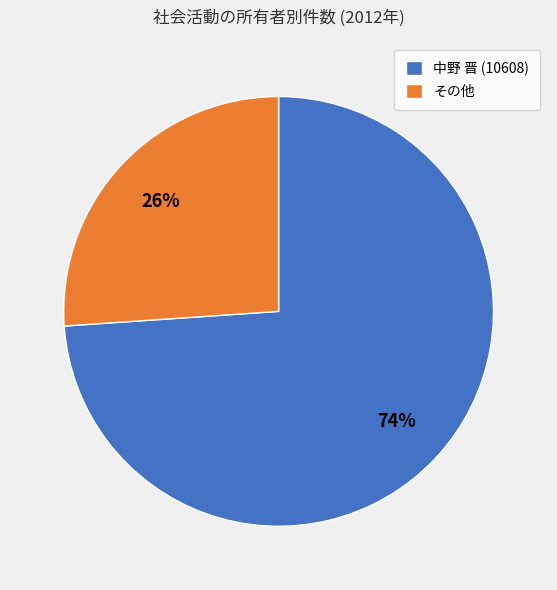

Which category accounts for the majority?

中野 晋 (10608)